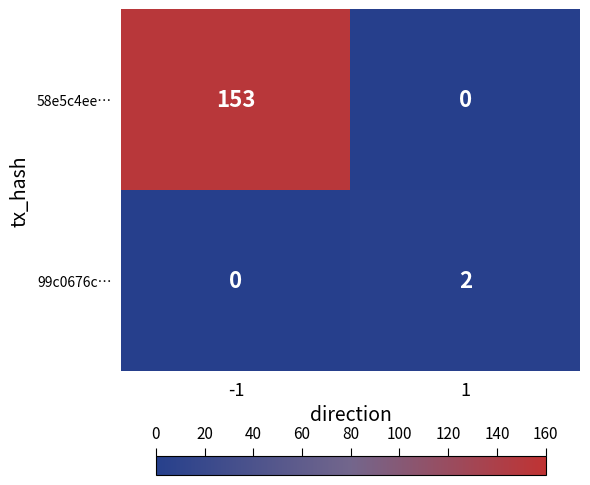

The 99c0676c… series shows -1 at -1. True or false?

False